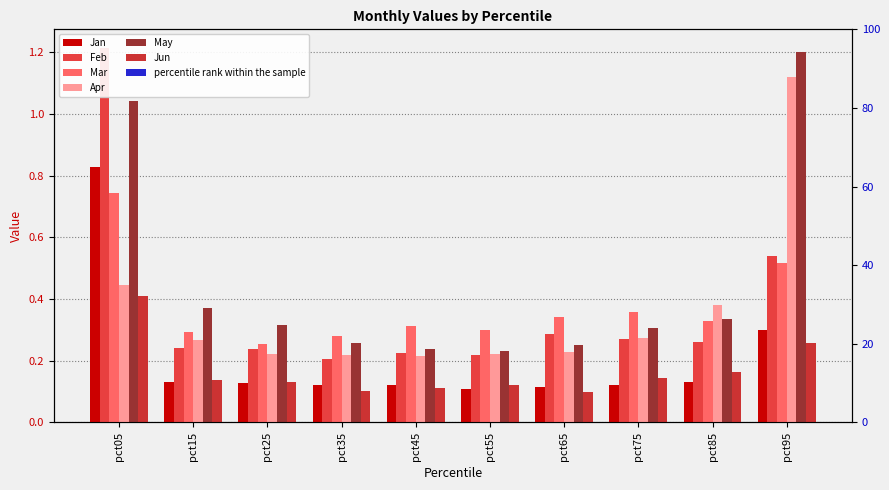

What is the sum of all Jan values?

2.1